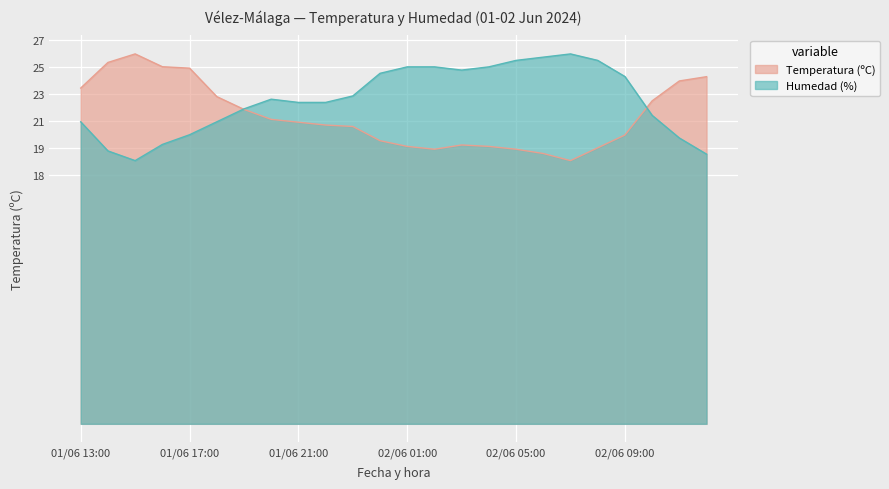

Rank the series by their maximum value, from highest to lowest.

Temperatura (ºC), Humedad (%)